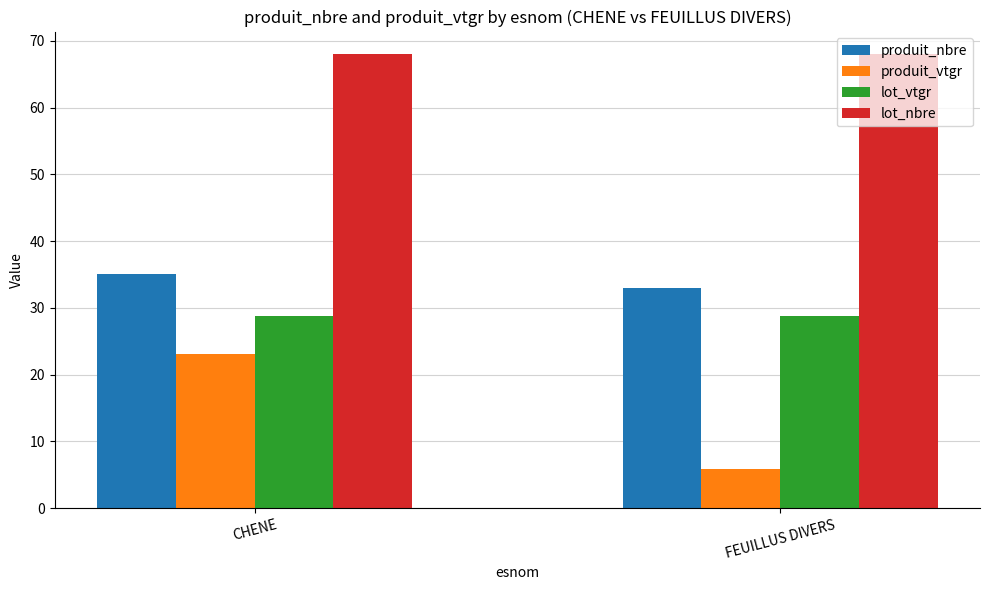

Between CHENE and FEUILLUS DIVERS, which series saw the biggest shift?

produit_vtgr